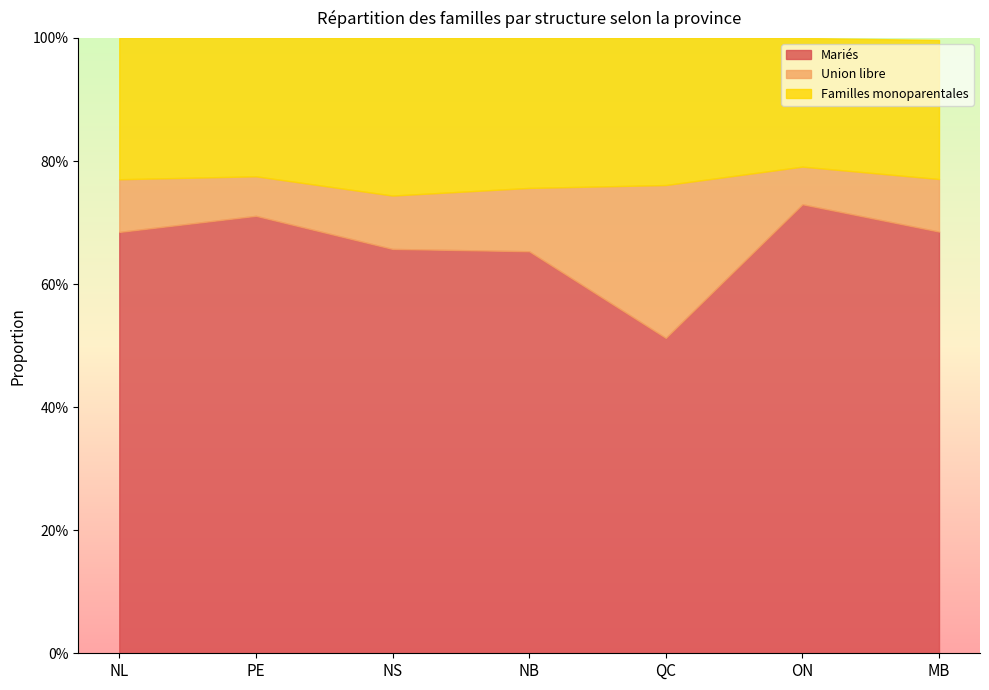

Which series has the largest total across all categories?

Mariés